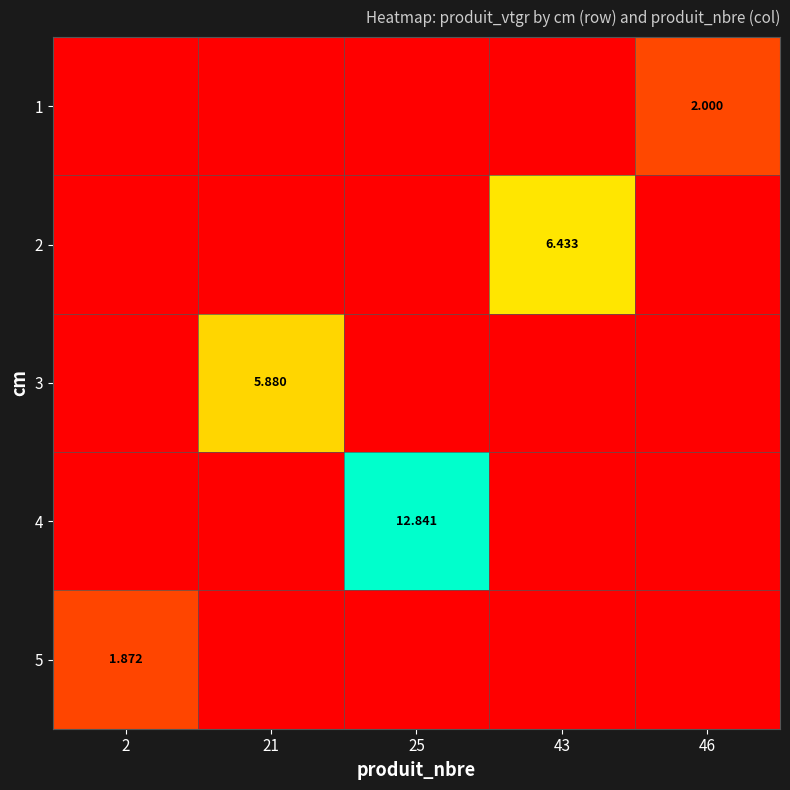

How many 3 values are between 0 and 1?

4